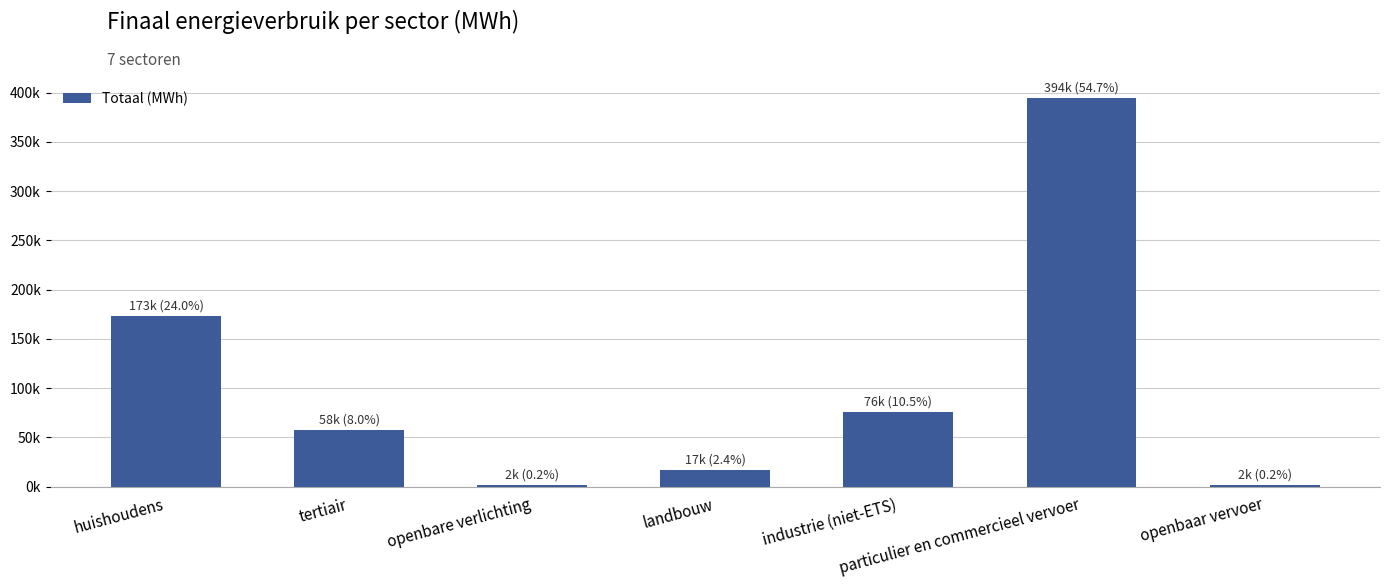

Reading left to right, list all the values displayed in this chart.

173071.3	57621.8	1655.9	17334.7	75532.9	394253.3	1676.0